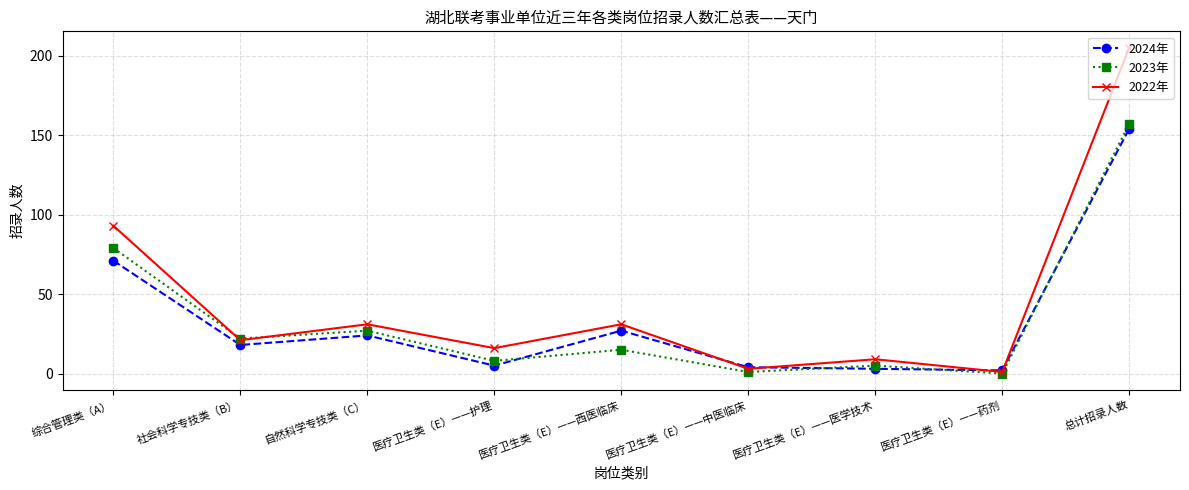

Rank the series at 医疗卫生类（E）——西医临床 from lowest to highest value.

2023年, 2024年, 2022年